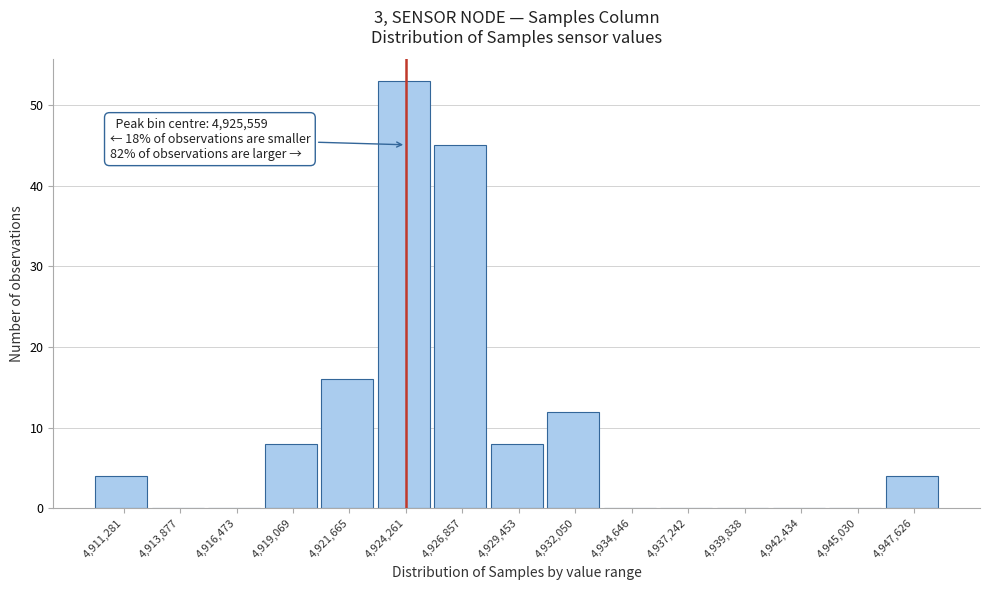

Reading left to right, extract all data points from this chart.

4,911,281=4	4,913,877=0	4,916,473=0	4,919,069=8	4,921,665=16	4,924,261=53	4,926,857=45	4,929,453=8	4,932,050=12	4,934,646=0	4,937,242=0	4,939,838=0	4,942,434=0	4,945,030=0	4,947,626=4